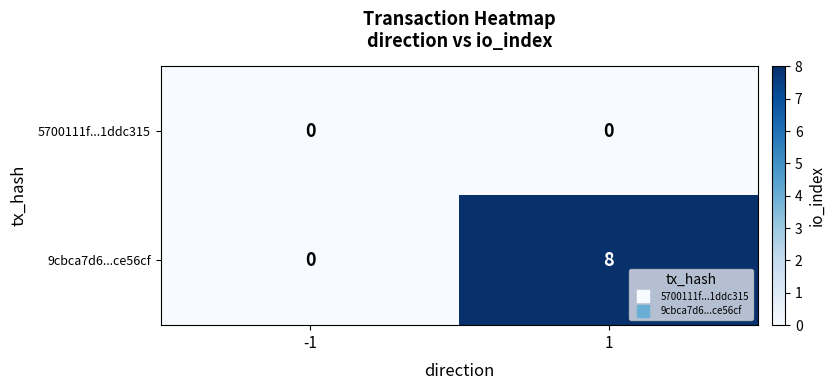

What is the average value of the 9cbca7d6...ce56cf series?

4